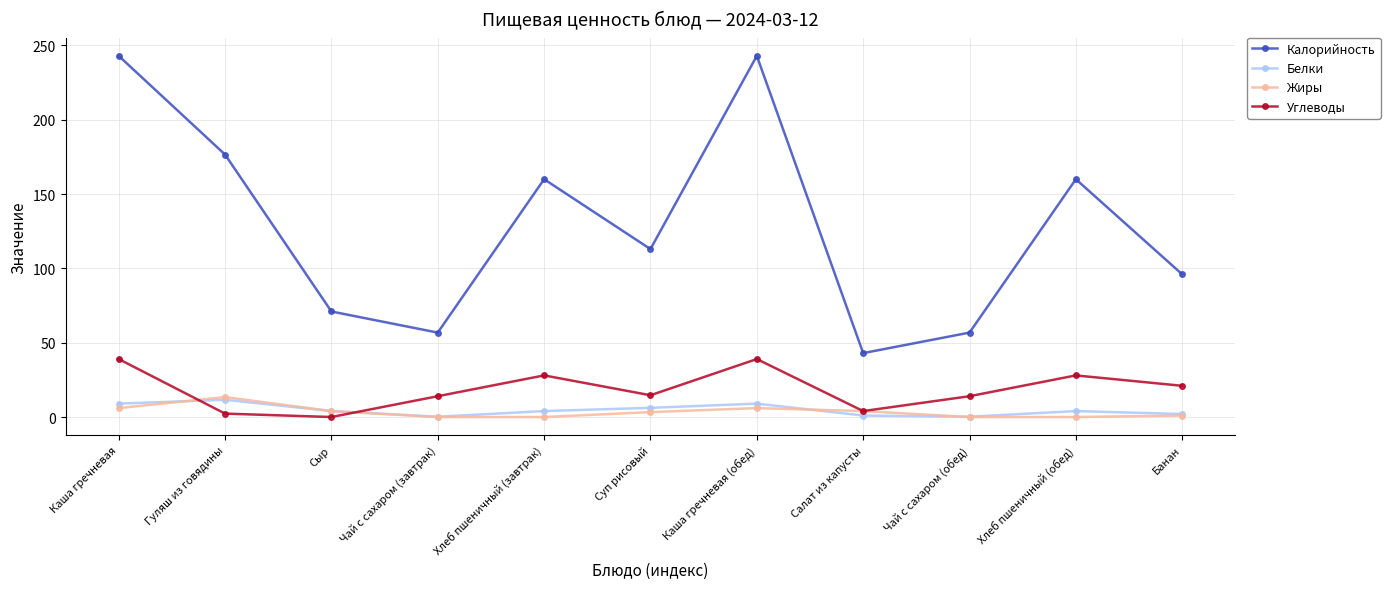

True or false: Калорийность has a value of 19.1 at Сыр.

False